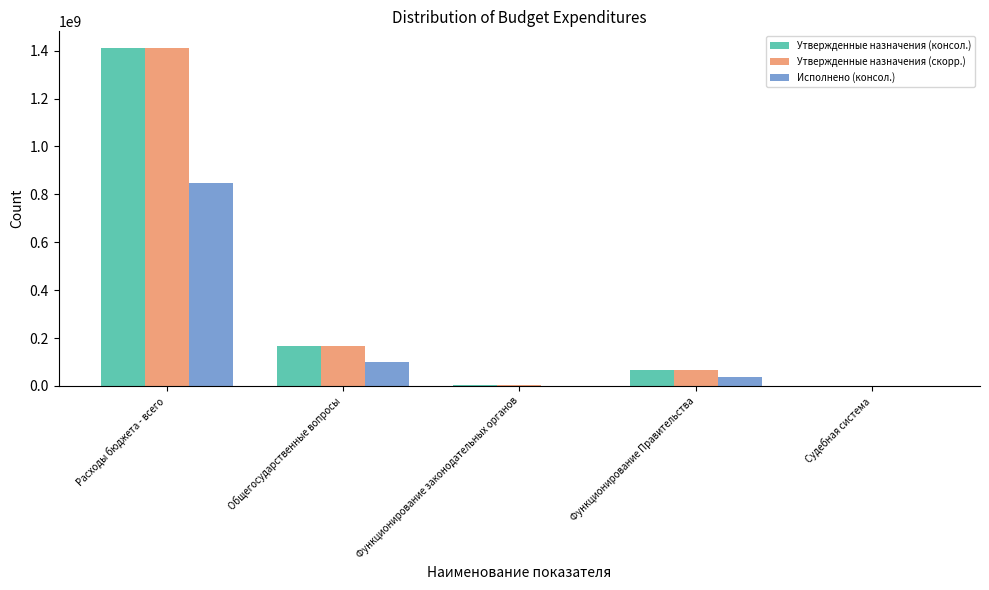

Where does the Утвержденные назначения (консол.) series first go above 65377600?

Расходы бюджета - всего